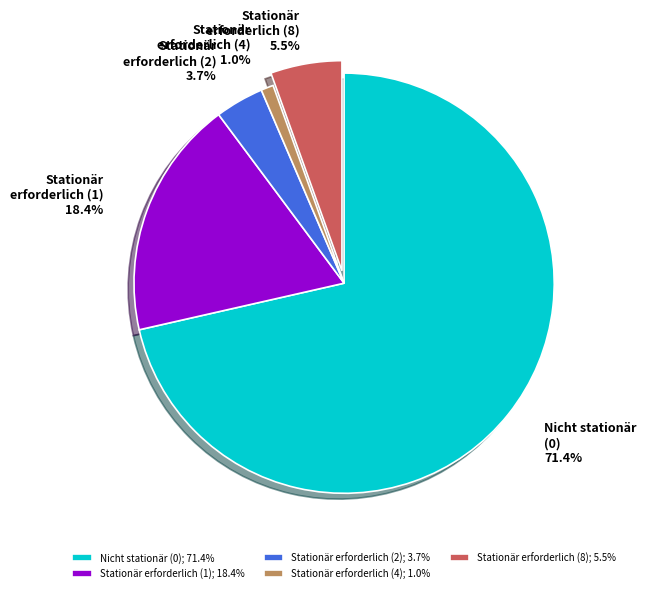

Is there any slice that represents more than half of the pie?

Yes